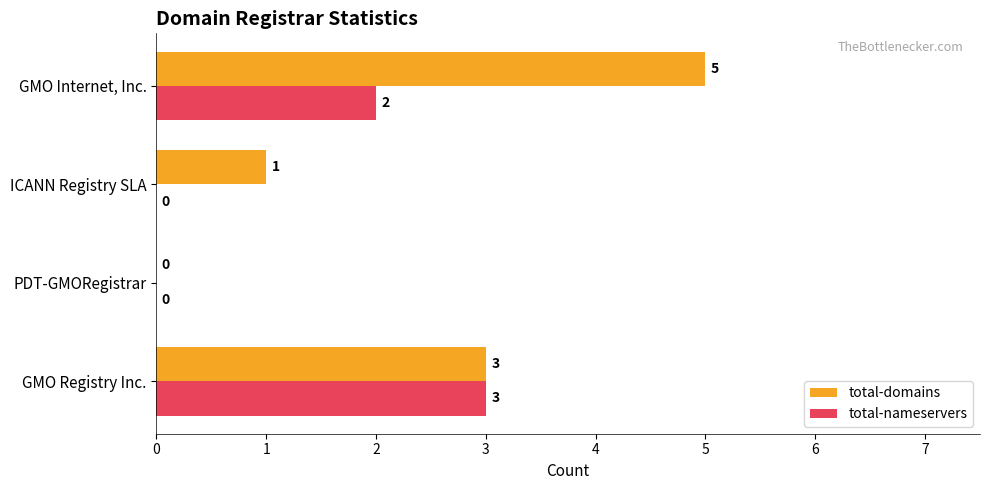

Which label corresponds to the largest value in the chart?

GMO Internet, Inc.